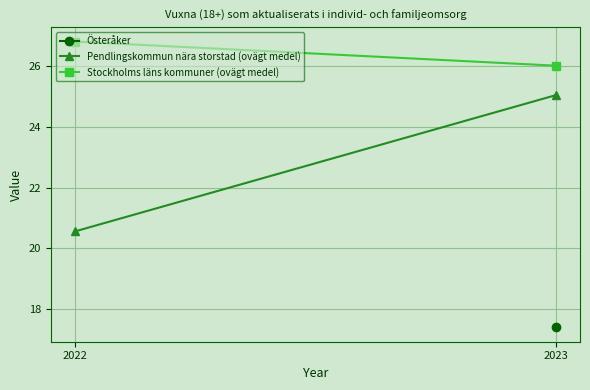

What is the value of the Stockholms läns kommuner (ovägt medel) point at the 1st from the left?

26.8